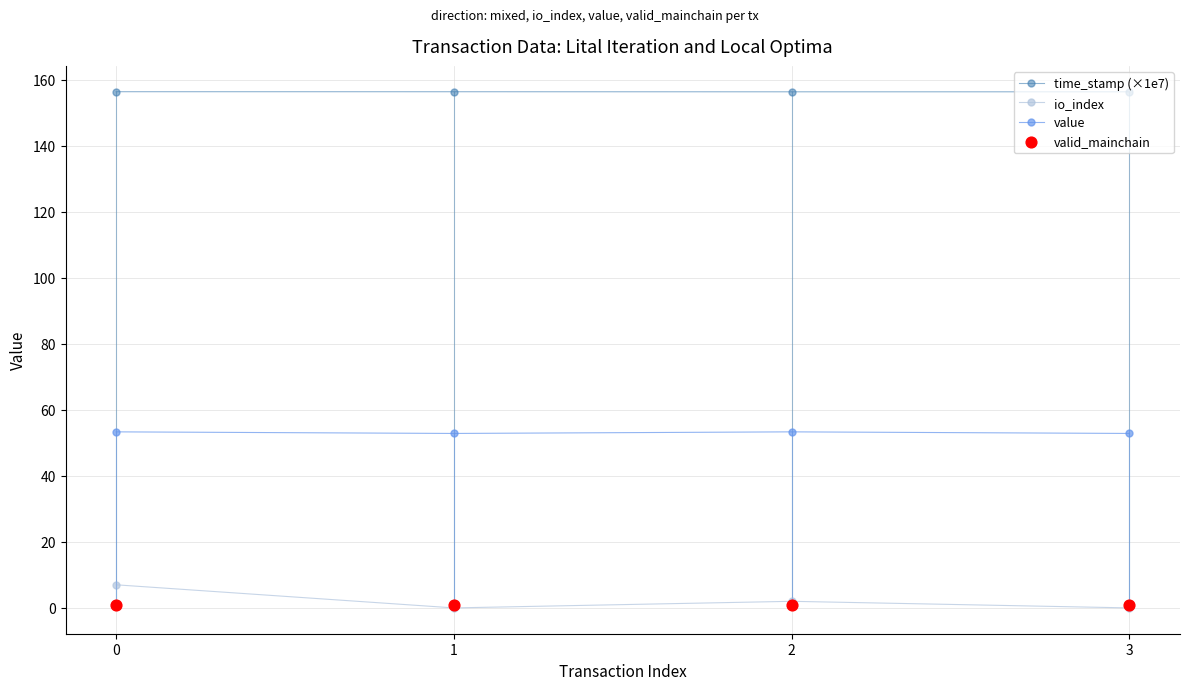

Which series has the largest total across all categories?

time_stamp (×1e7)